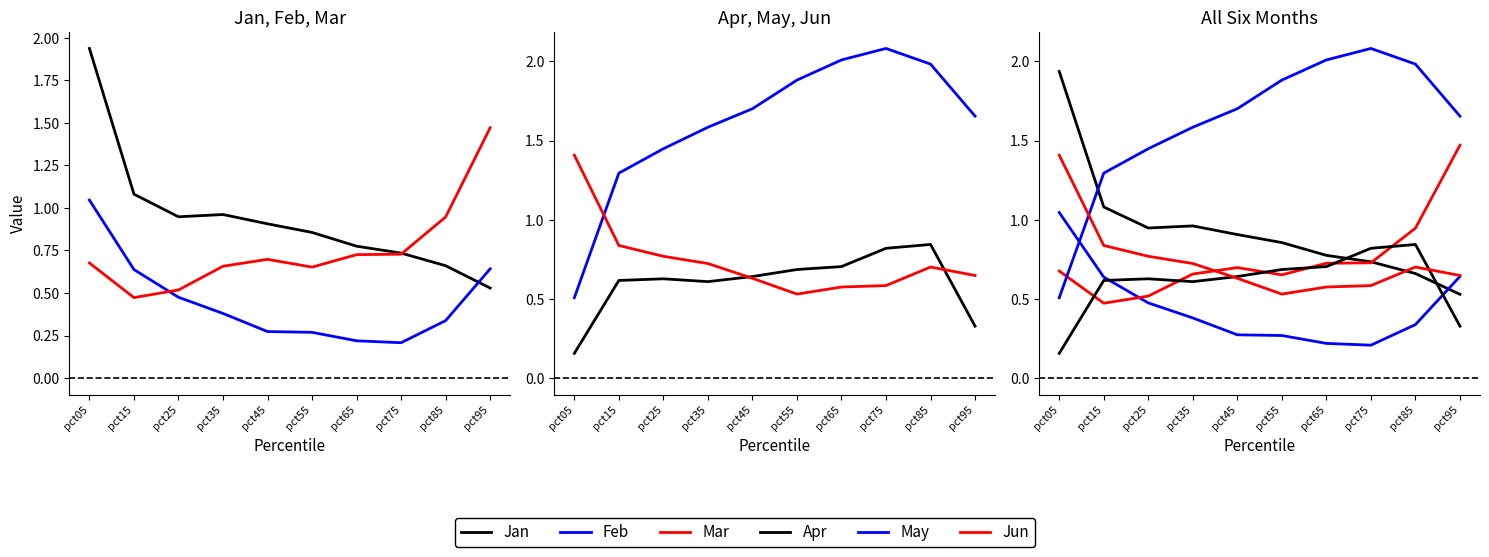

True or false: Mar has more than 2 interior local peaks.

False